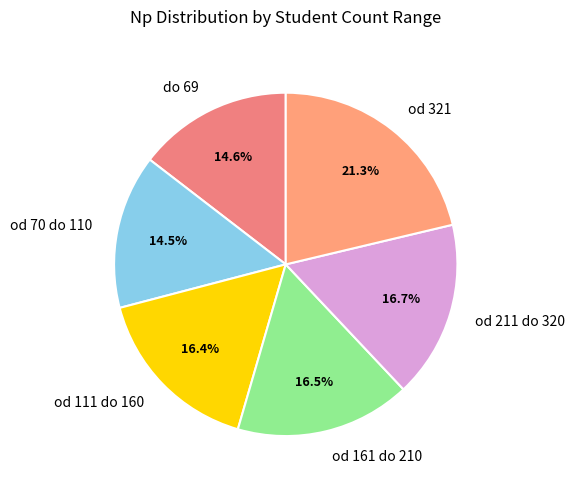

Does od 111 do 160 represent more than half of the total?

No